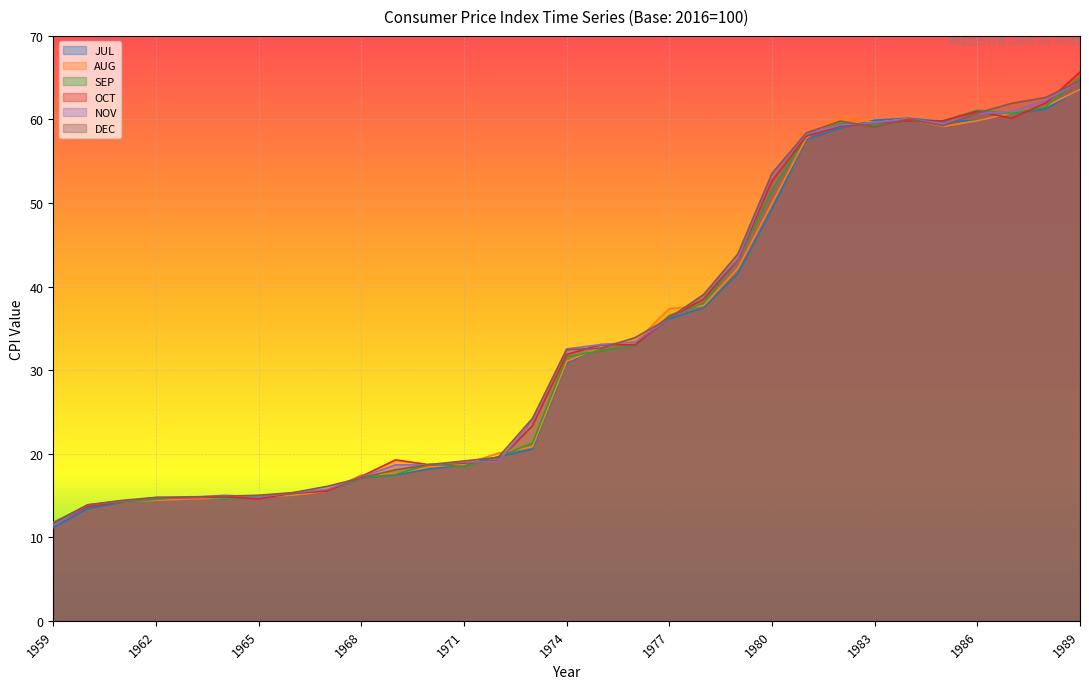

The SEP series shows 13.8 at 1960. True or false?

True